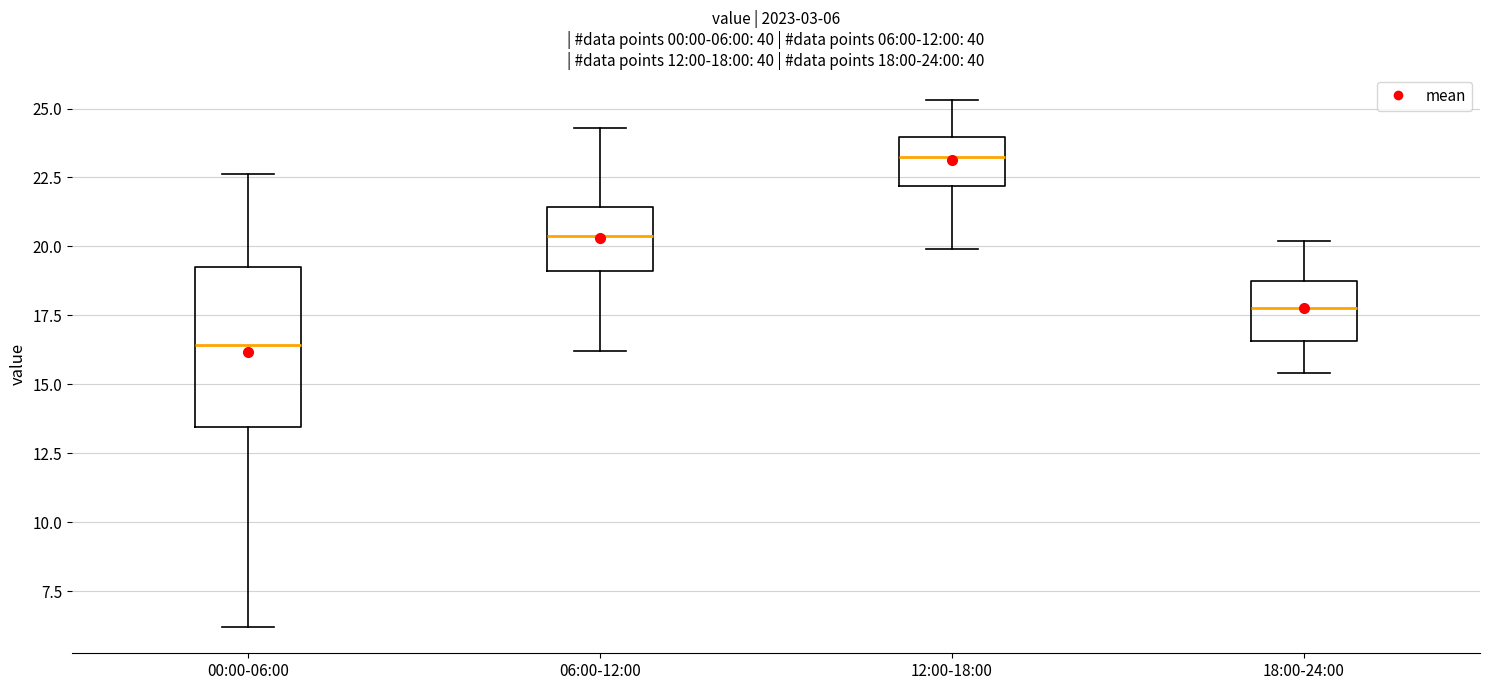

Which box has the lowest median line?

00:00-06:00